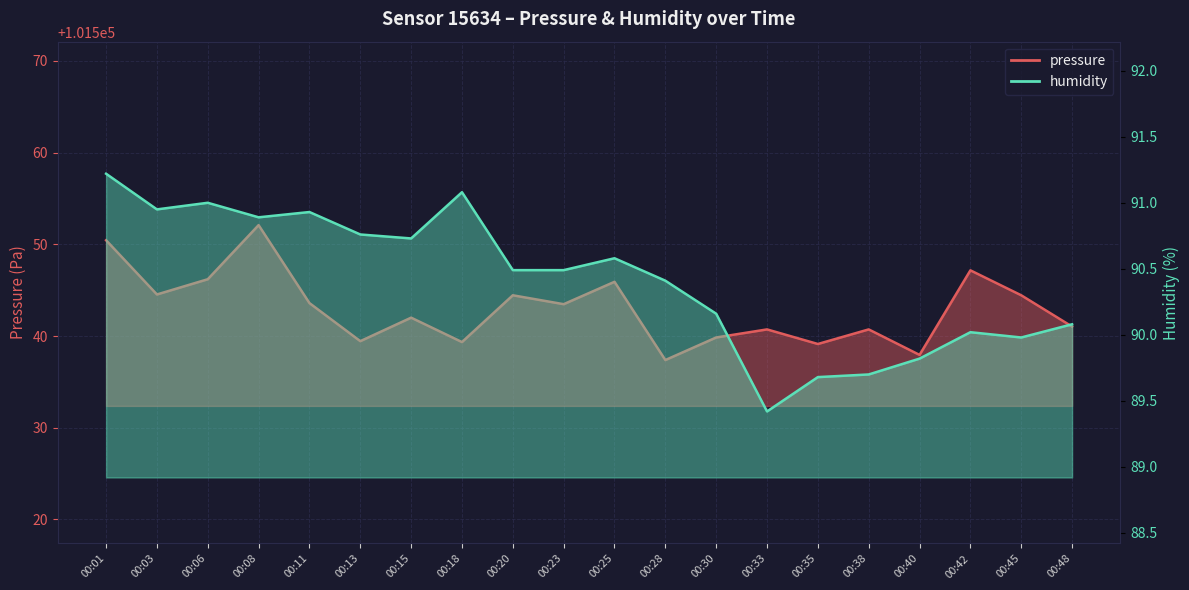

What is the total value across all series at 00:28?

101627.8